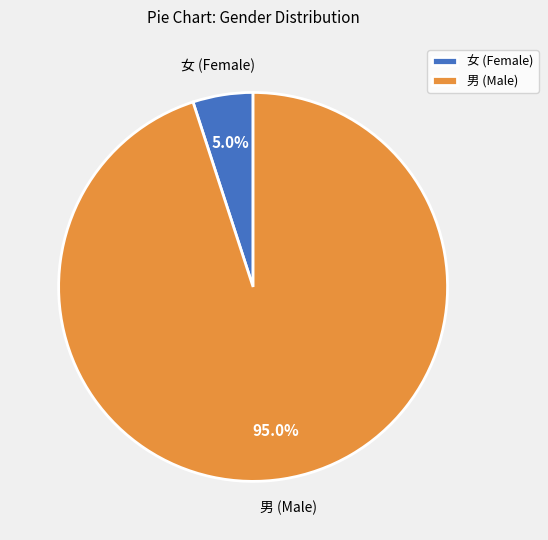

What is the smallest slice in the pie chart?

女